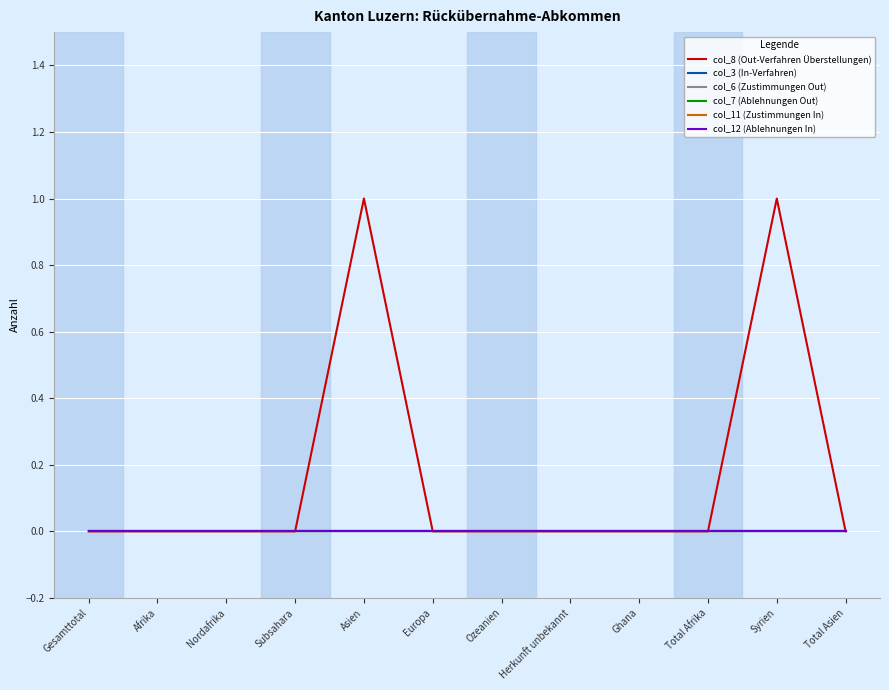

Is this an area chart (filled region under the line)?

No